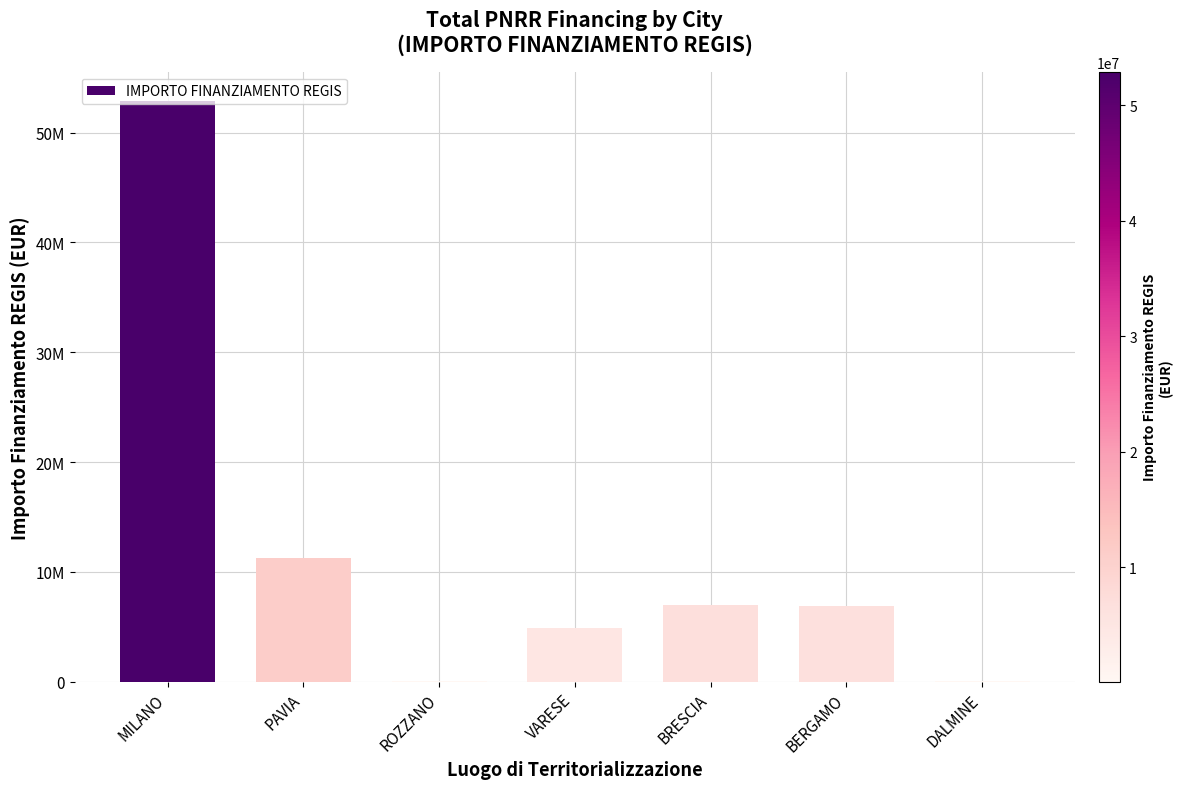

List the labels in order of value, smallest first.

ROZZANO, DALMINE, VARESE, BERGAMO, BRESCIA, PAVIA, MILANO